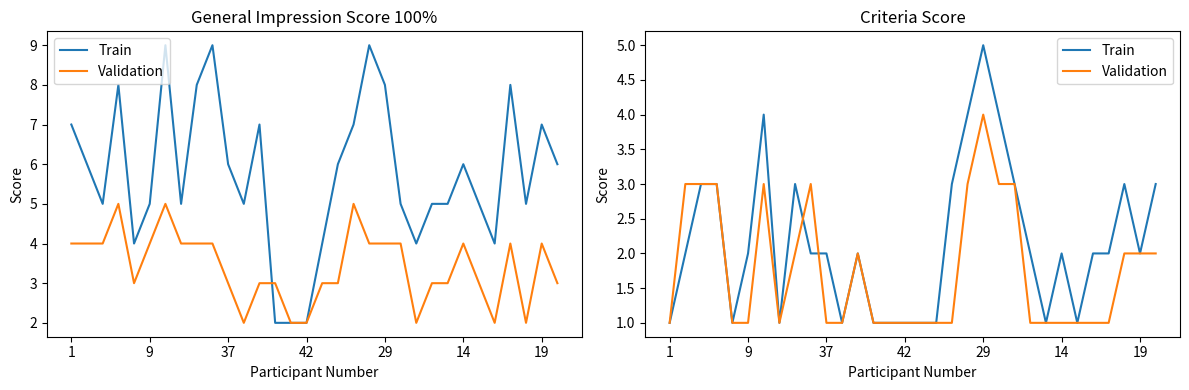

How many lines are shown in the chart?

2